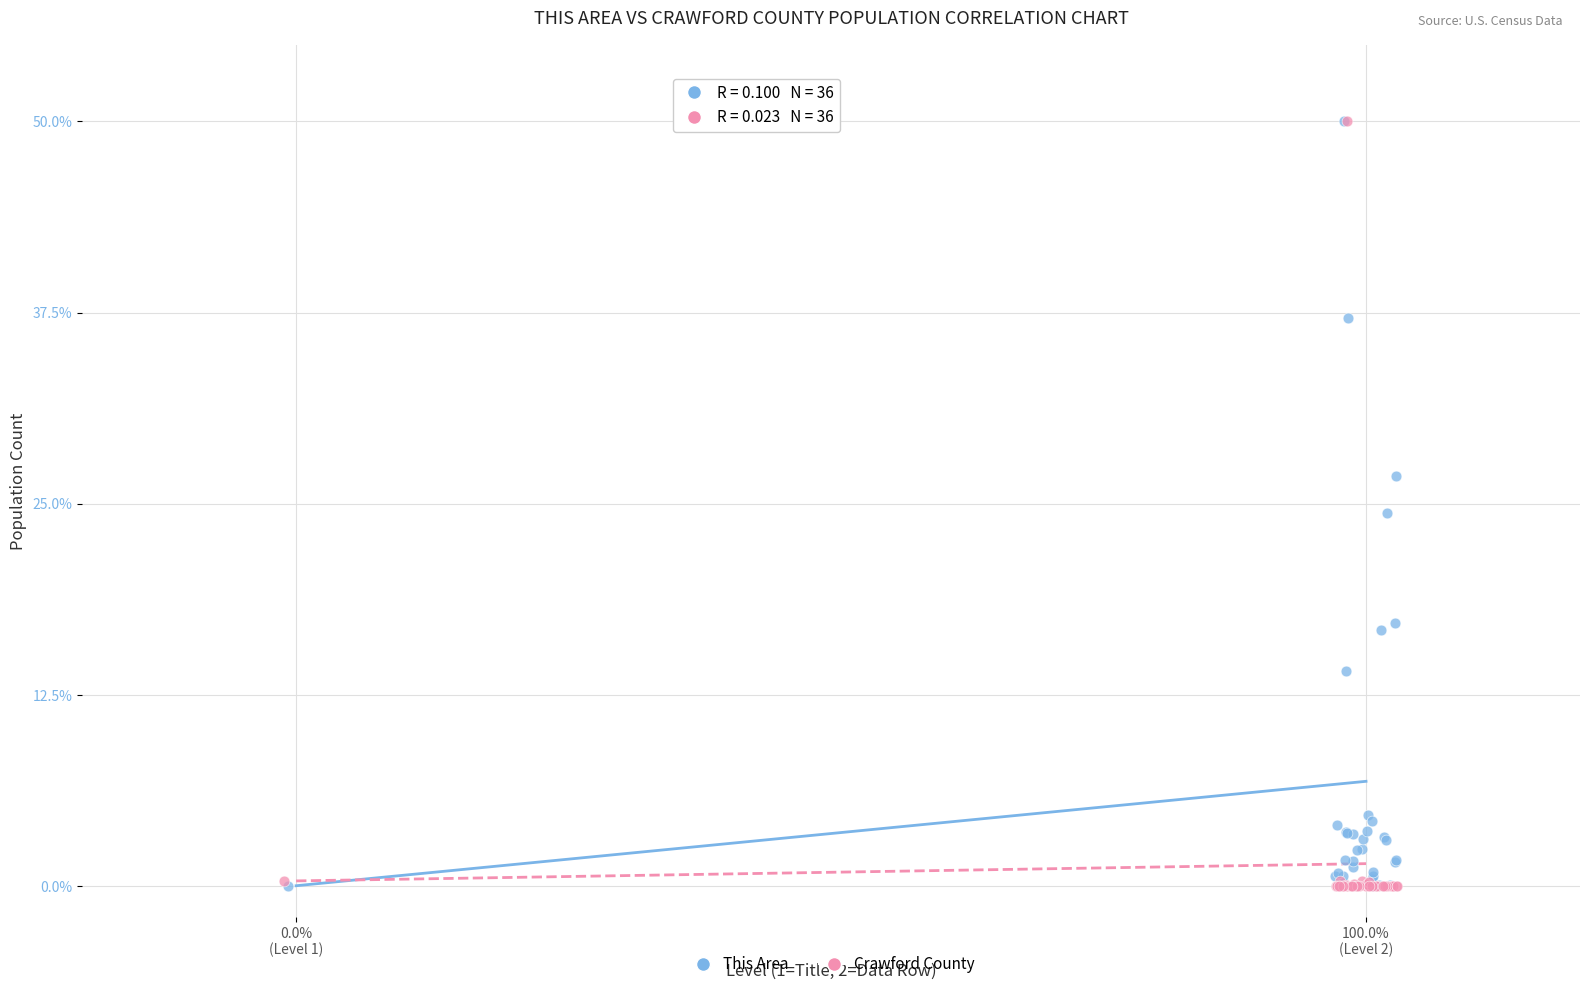

What are all the series names shown in the legend?

This Area, Crawford County